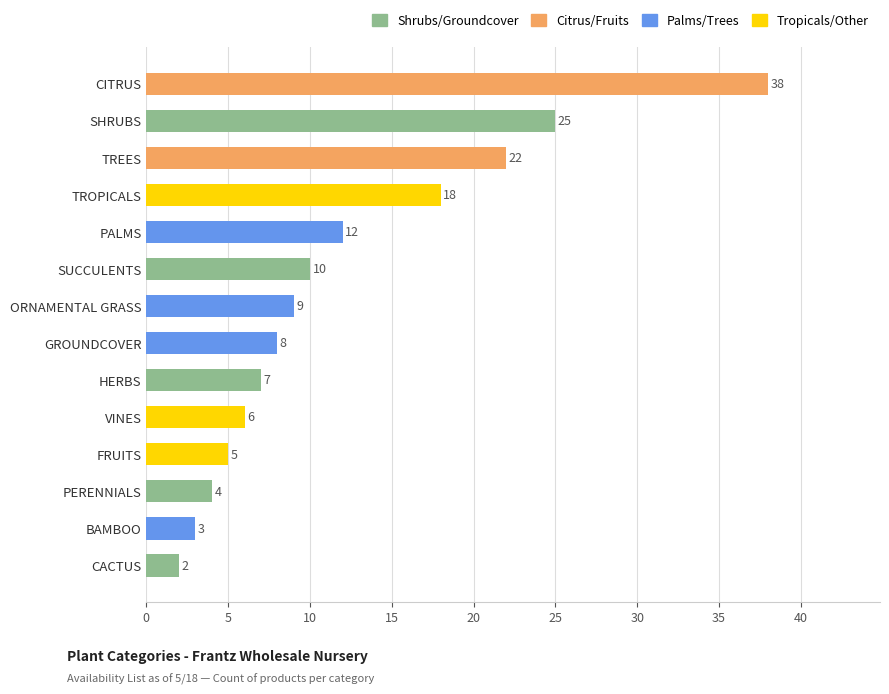

Which has a higher value, PALMS or BAMBOO?

PALMS